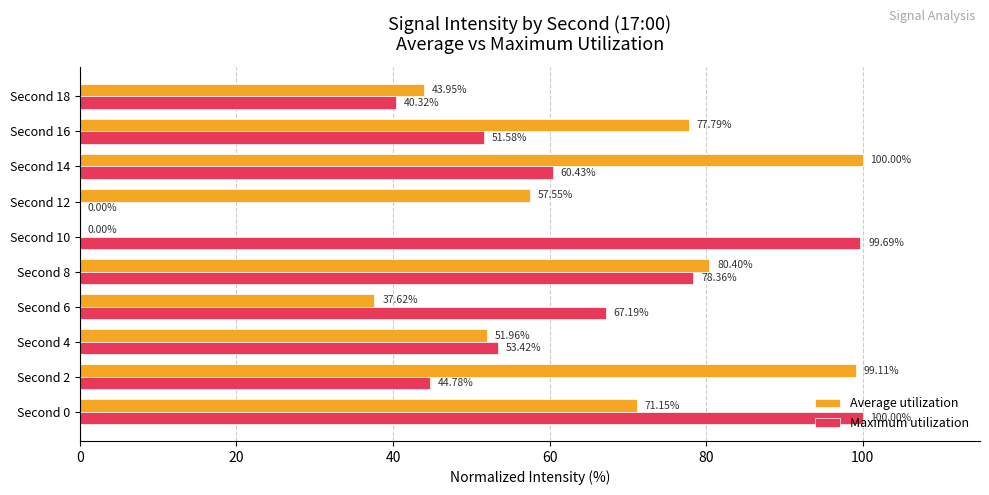

Which series has the largest total across all categories?

Average utilization